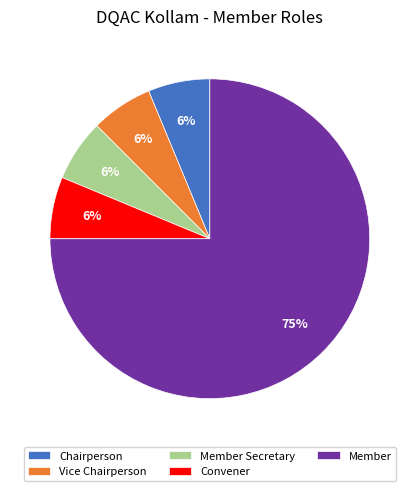

Is it true that Chairperson is 14% of the pie?

False